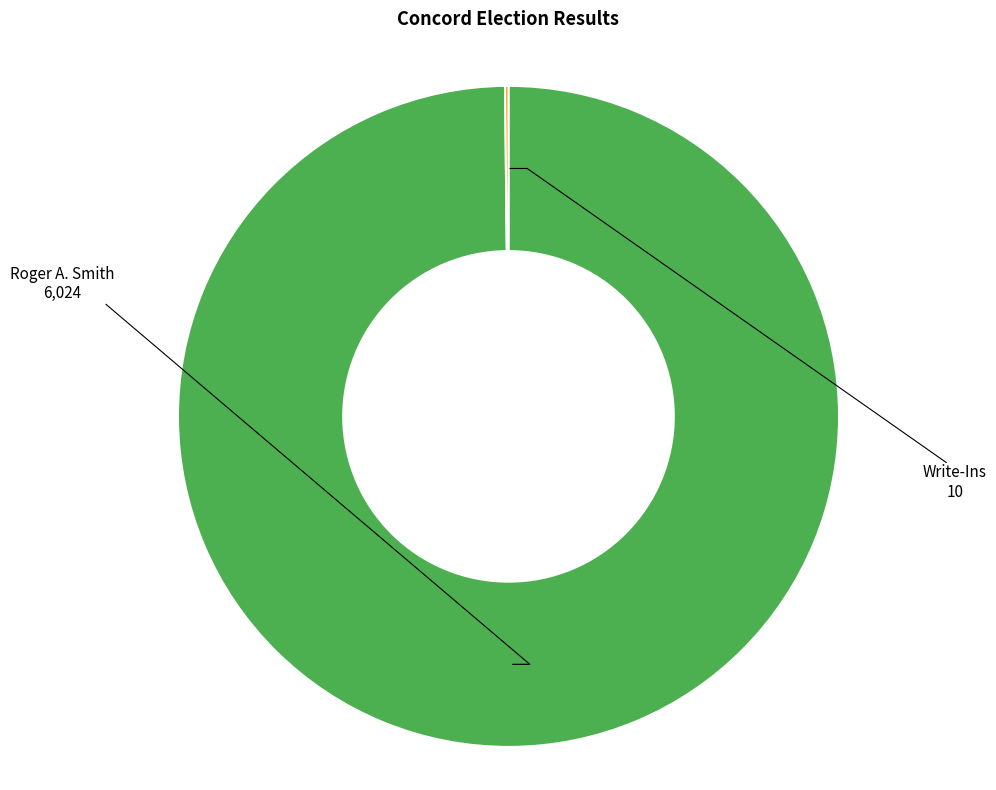

Does any single category account for the majority?

Yes